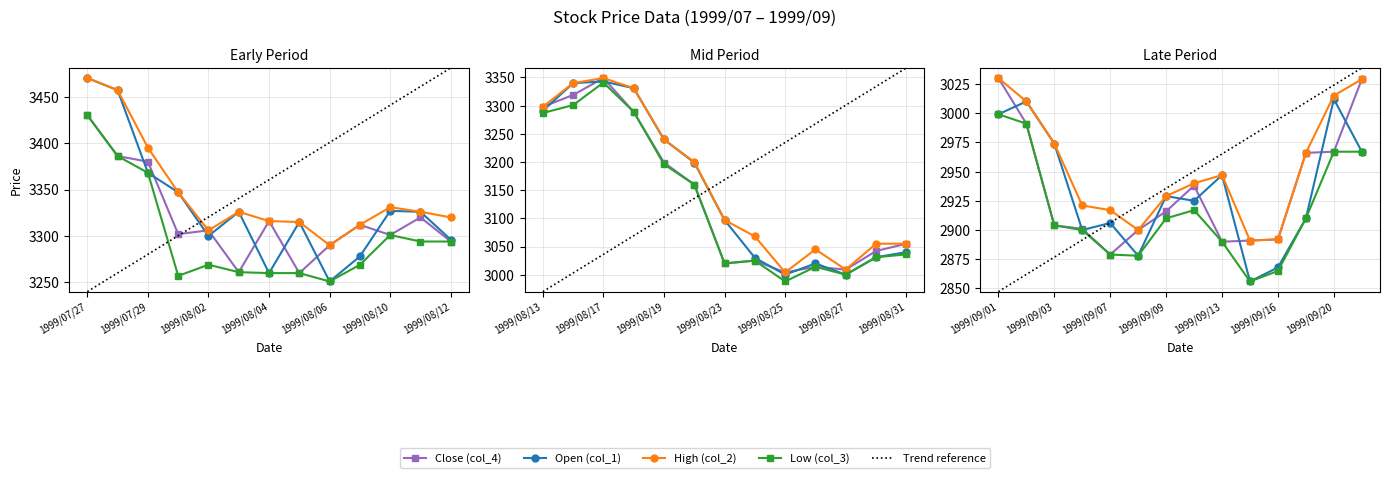

Which has a higher value, 1999/09/14 or 1999/08/18?

1999/08/18